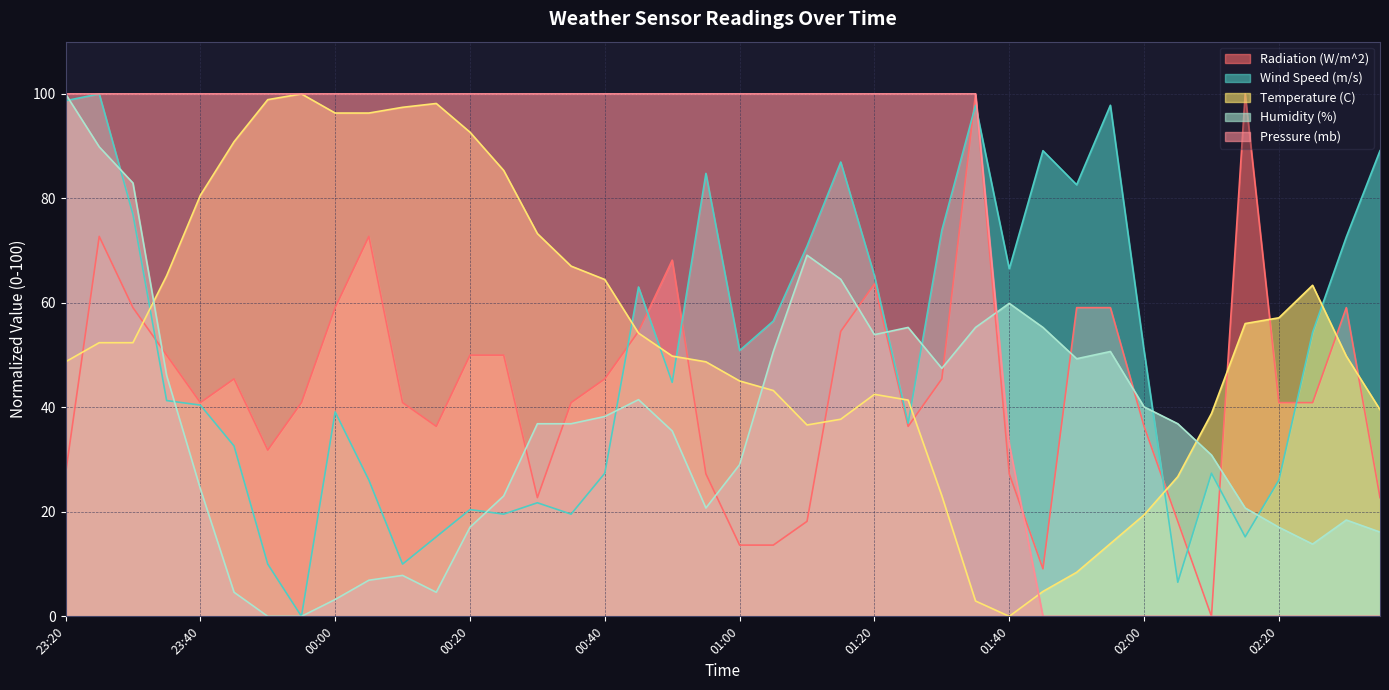

At how many categories does at least one series exceed 23?

40